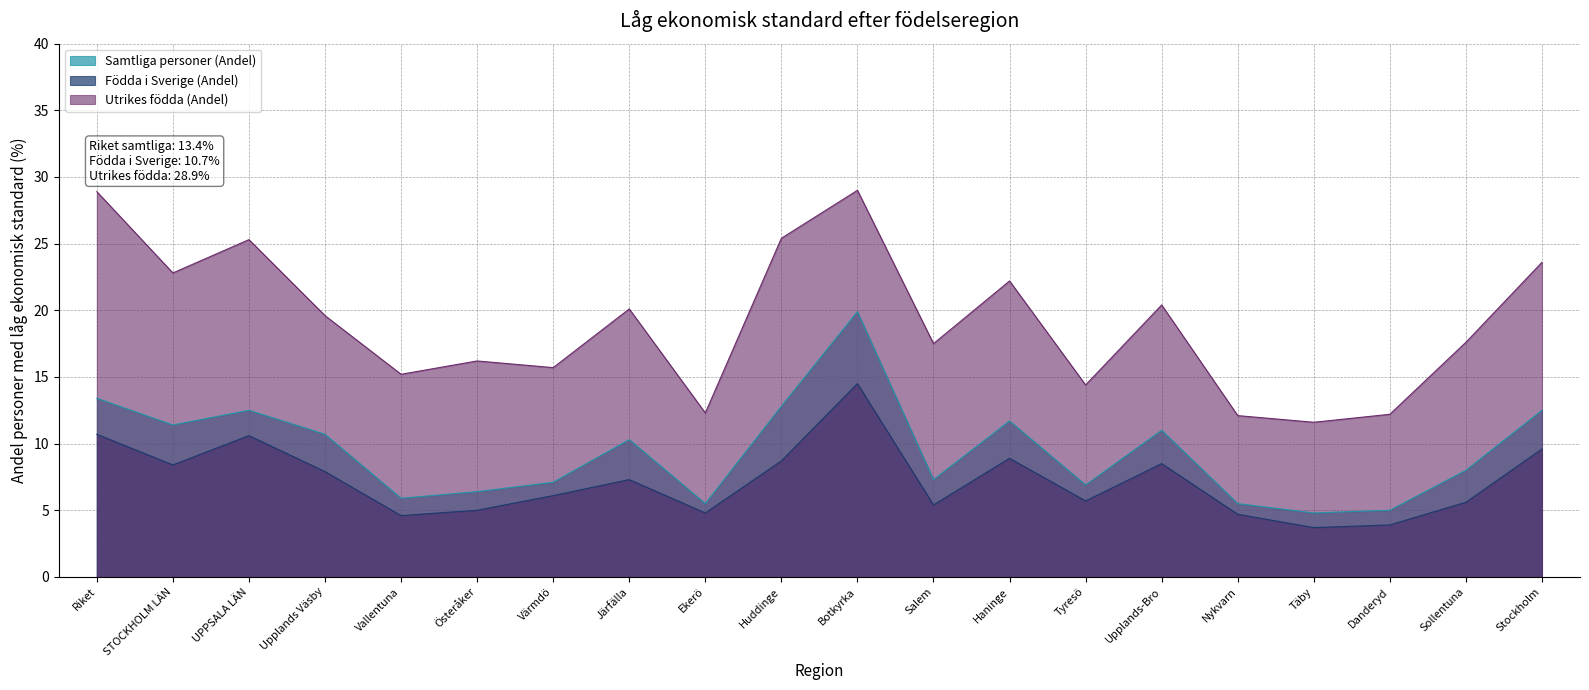

Which label corresponds to the largest value in the chart?

Botkyrka